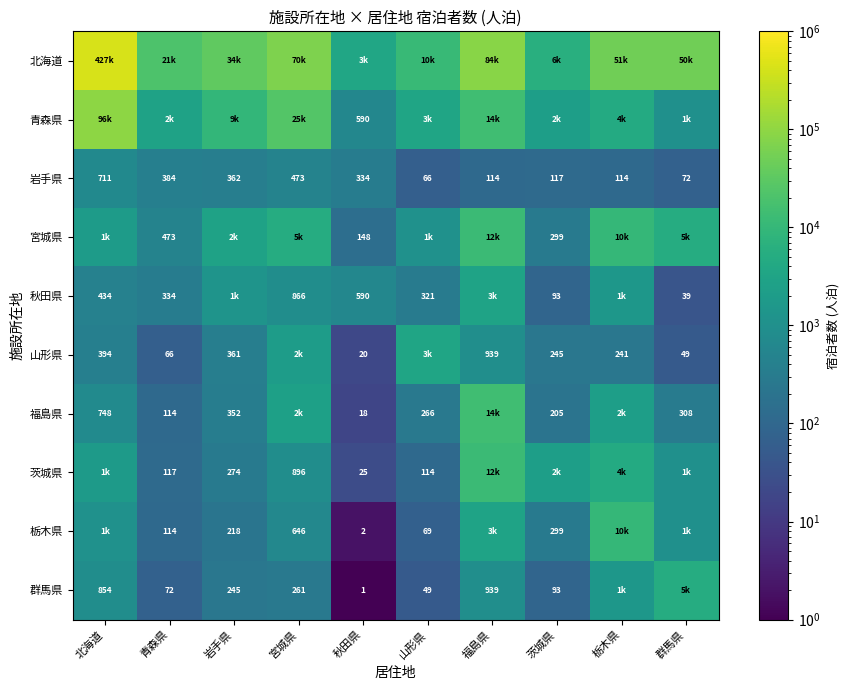

What is the difference between the 山形県 values at 青森県 and 群馬県?

17